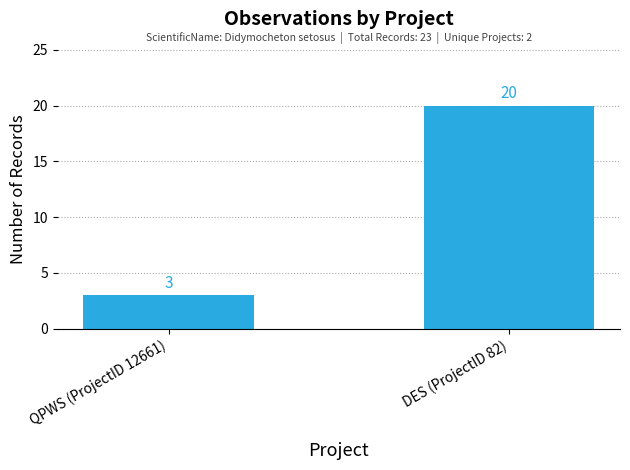

What is the value of the 2nd bar from the left?

20